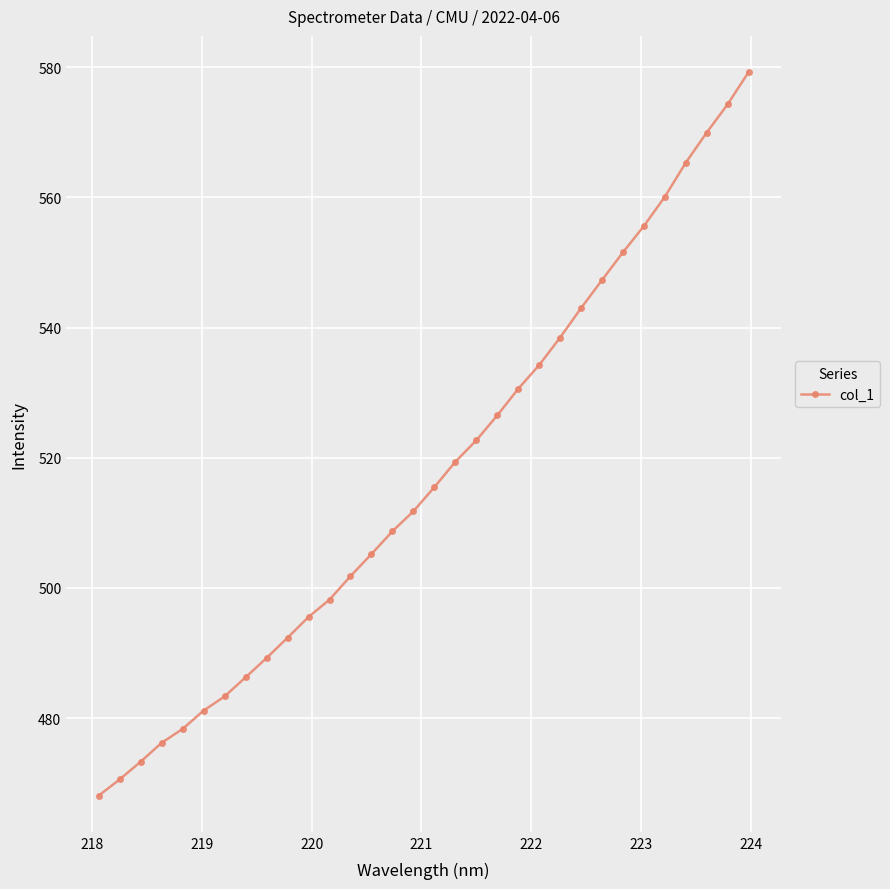

What is the value of the 30th point from the left?

569.9